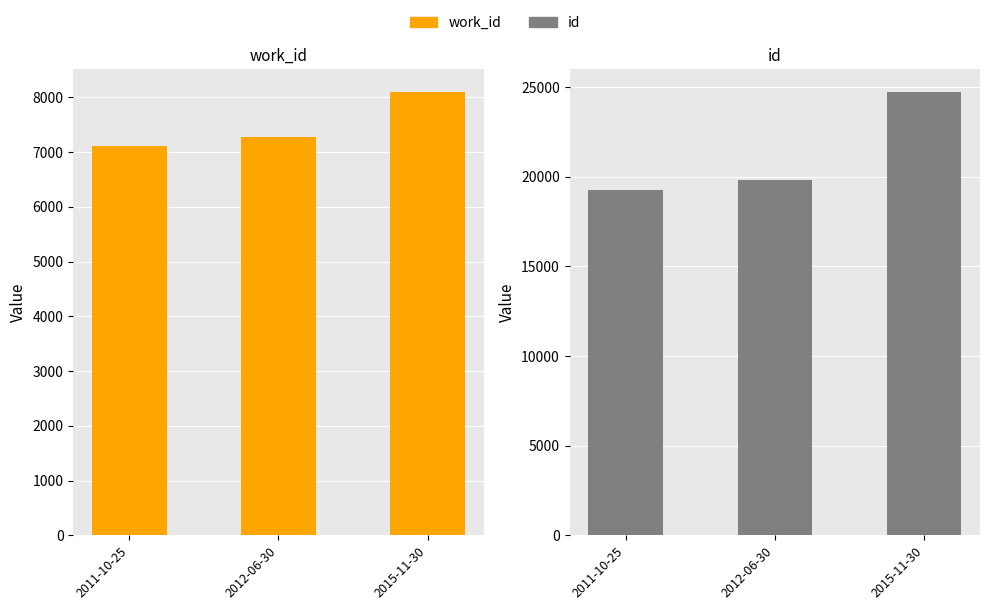

Rank the series at 2012-06-30 from highest to lowest value.

id, work_id